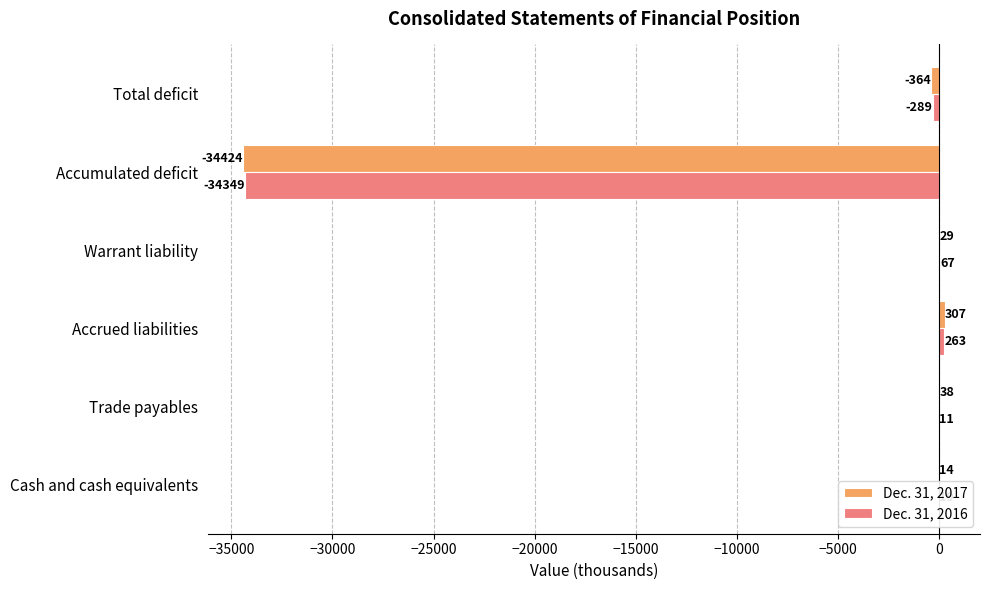

What is the average value of the Dec. 31, 2017 series?

-5733